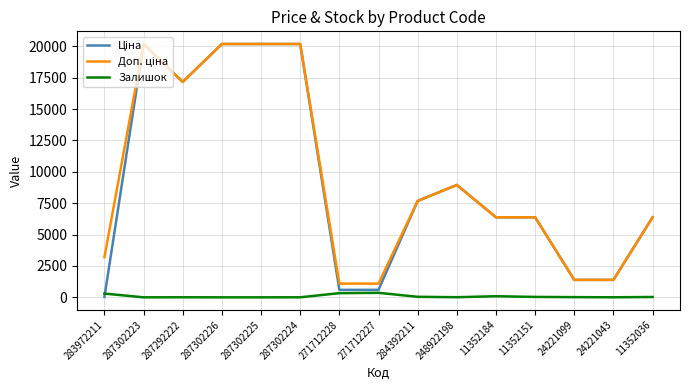

What position from the left is 287302225?

5